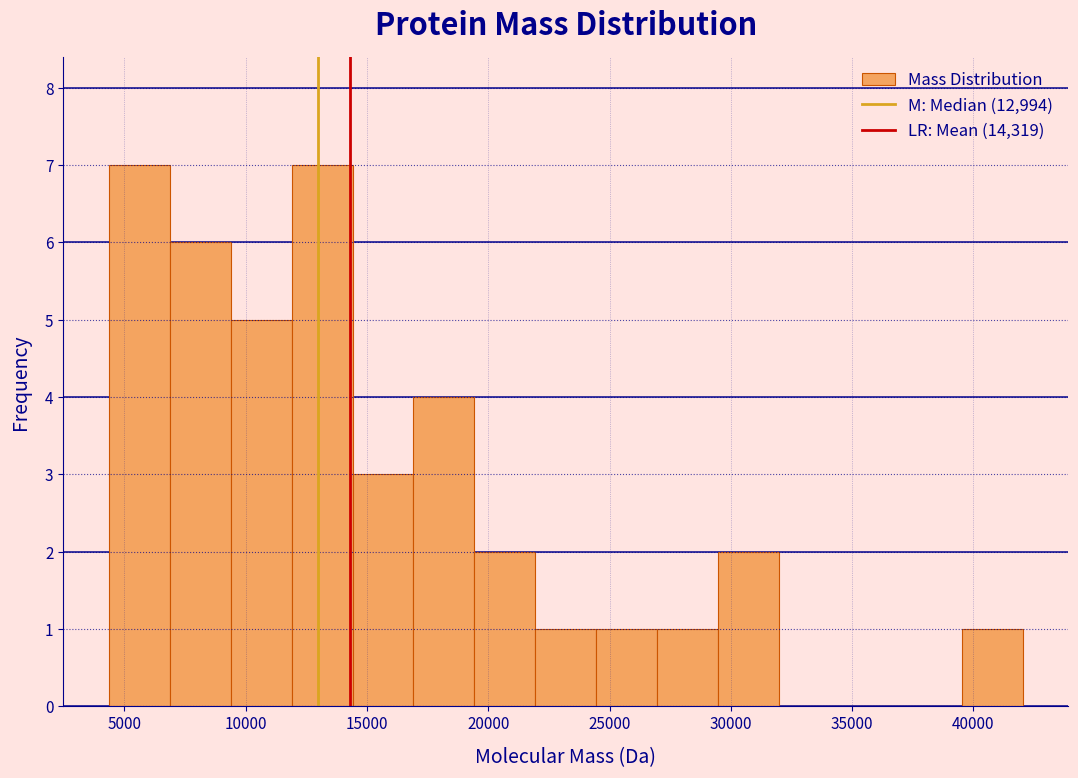

Reading left to right, list every bar in this chart as the range it spans on the x-axis followed by its height. Neither the bar edges nor the heights are printed on the chart, so give them approximately, as read against the axes.

4500 to 7000: 7
7000 to 9500: 6
9500 to 12000: 5
12000 to 14500: 7
14500 to 17000: 3
17000 to 19500: 4
19500 to 22000: 2
22000 to 24500: 1
24500 to 27000: 1
27000 to 29500: 1
29500 to 32000: 2
32000 to 34500: 0
34500 to 37000: 0
37000 to 39500: 0
39500 to 42000: 1